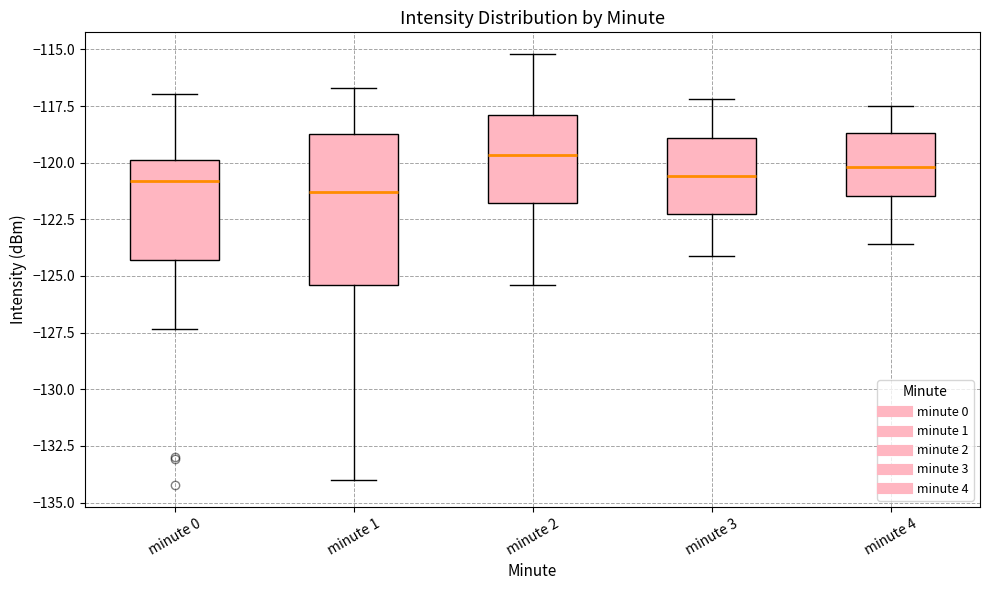

Reading left to right, read every box against the y-axis: the position of its median line, the range the box covers, and the ends of its whiskers. The values are not printed on the chart, so give them approximately, as read against the axis.

minute 0: median -121.0, box -124.5 to -120.0, whiskers -127.5 to -117.0
minute 1: median -121.5, box -125.5 to -118.5, whiskers -134.0 to -116.5
minute 2: median -119.5, box -122.0 to -118.0, whiskers -125.5 to -115.0
minute 3: median -120.5, box -122.0 to -119.0, whiskers -124.0 to -117.0
minute 4: median -120.0, box -121.5 to -118.5, whiskers -123.5 to -117.5